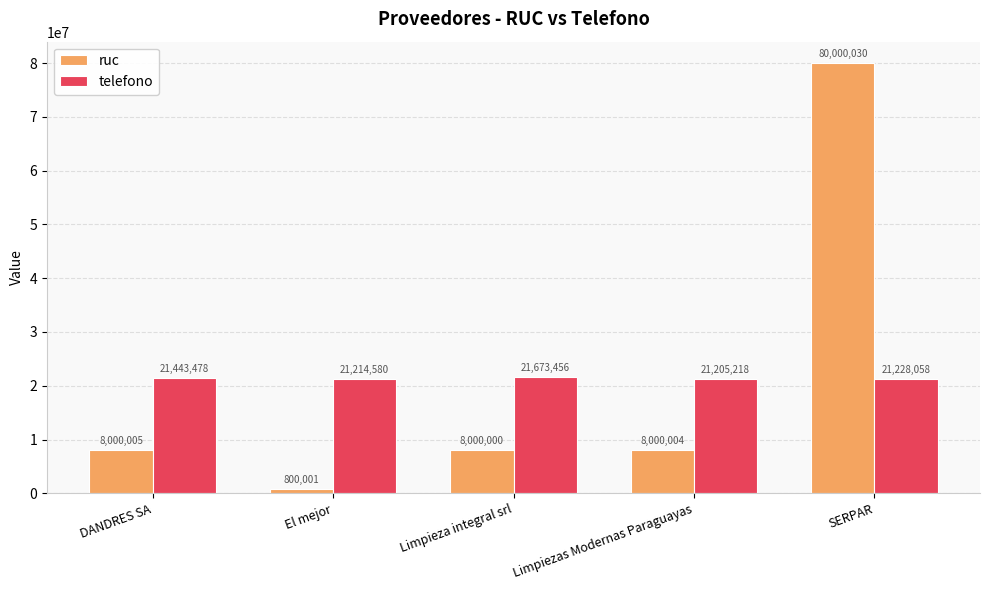

Are the bars horizontal?

No